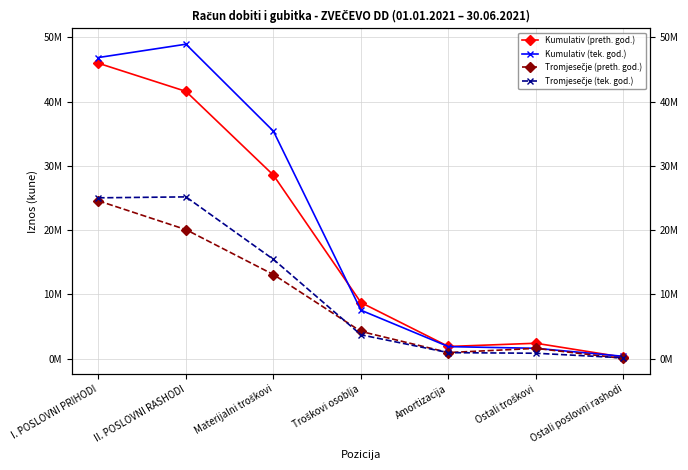

True or false: Kumulativ (tek. god.) has more than 1 points higher than both neighbors.

False